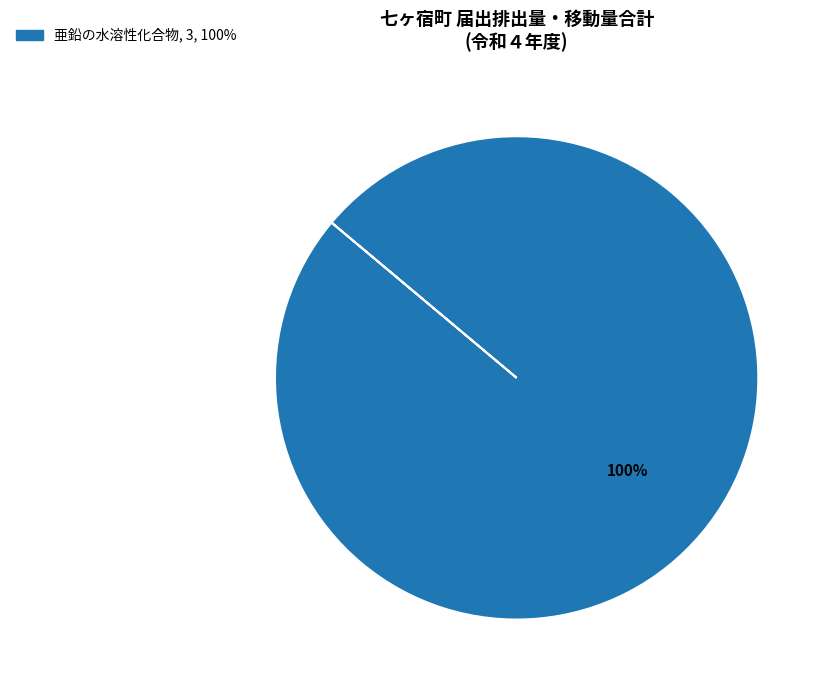

Is there any slice that represents more than half of the pie?

Yes